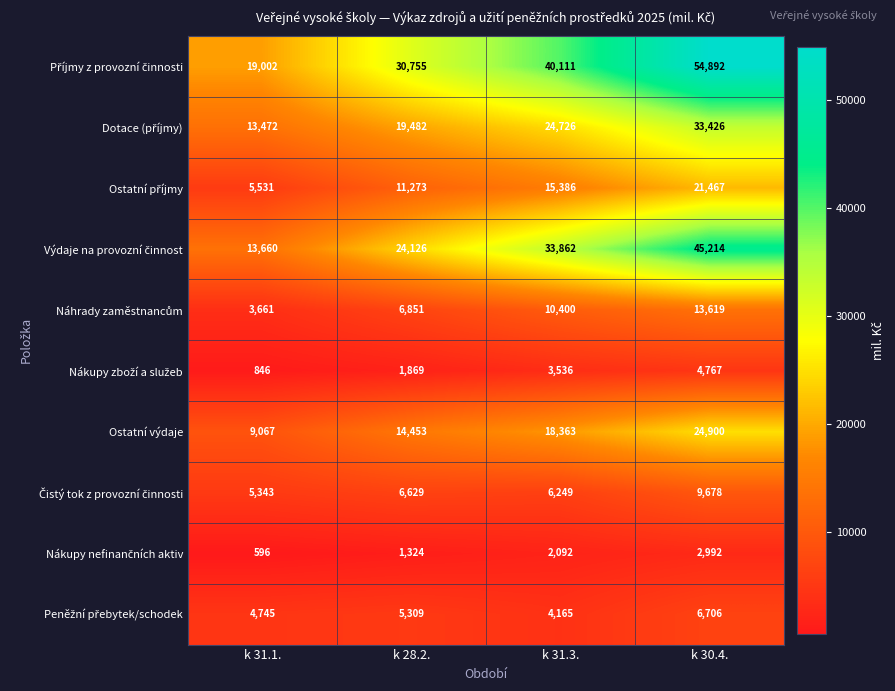

At which category does the chart reach its peak across all series?

k 30.4.